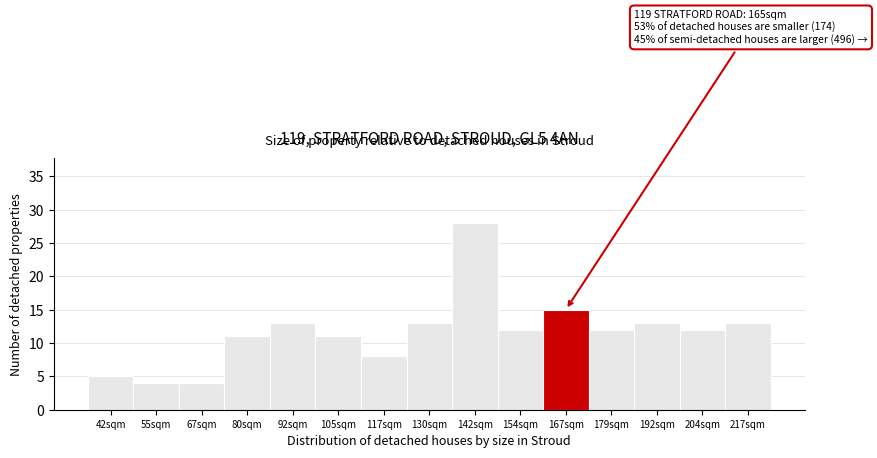

Reading left to right, list all the values displayed in this chart.

5	4	4	11	13	11	8	13	28	12	15	12	13	12	13